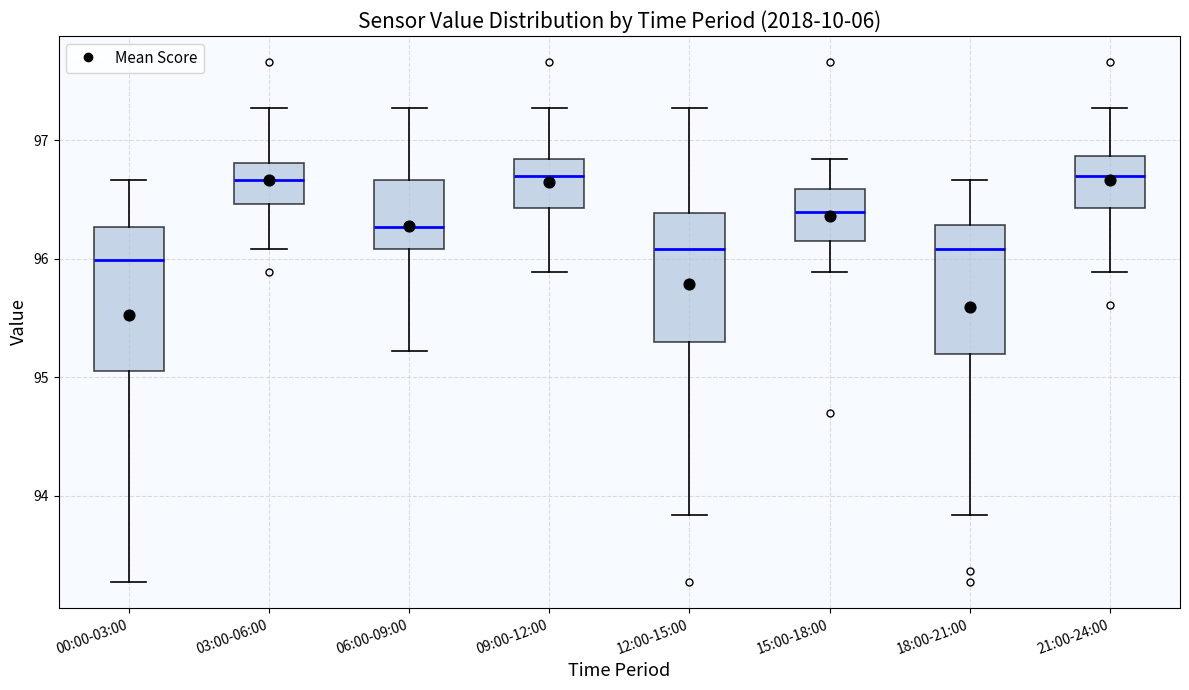

Reading left to right, read every box against the y-axis: the position of its median line, the range the box covers, and the ends of its whiskers. The values are not printed on the chart, so give them approximately, as read against the axis.

00:00-03:00: median 96.0, box 95.1 to 96.3, whiskers 93.3 to 96.7
03:00-06:00: median 96.7, box 96.5 to 96.8, whiskers 96.1 to 97.3
06:00-09:00: median 96.3, box 96.1 to 96.7, whiskers 95.2 to 97.3
09:00-12:00: median 96.7, box 96.4 to 96.8, whiskers 95.9 to 97.3
12:00-15:00: median 96.1, box 95.3 to 96.4, whiskers 93.8 to 97.3
15:00-18:00: median 96.4, box 96.1 to 96.6, whiskers 95.9 to 96.8
18:00-21:00: median 96.1, box 95.2 to 96.3, whiskers 93.8 to 96.7
21:00-24:00: median 96.7, box 96.4 to 96.9, whiskers 95.9 to 97.3